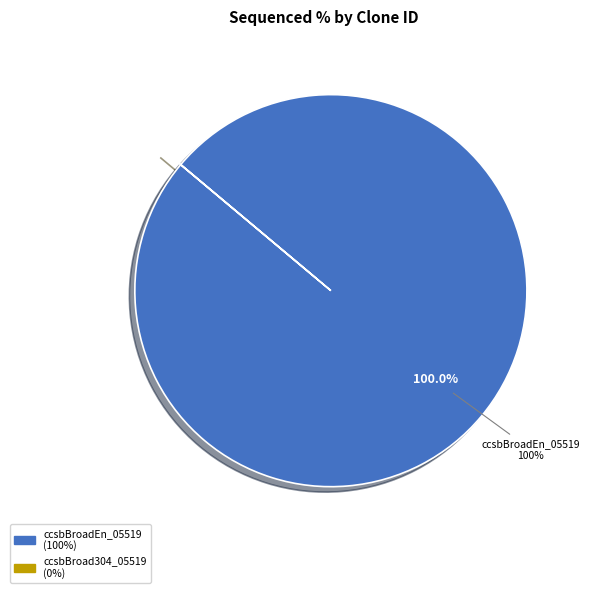

Which category has the biggest portion of the pie?

ccsbBroadEn_05519